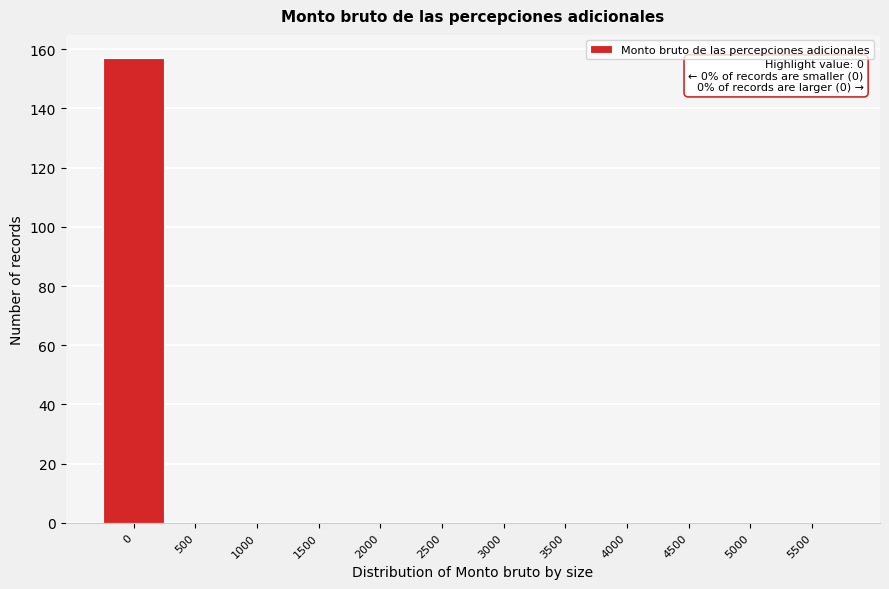

Reading right to left, list all the values displayed in this chart.

5500=0	5000=0	4500=0	4000=0	3500=0	3000=0	2500=0	2000=0	1500=0	1000=0	500=0	0=157